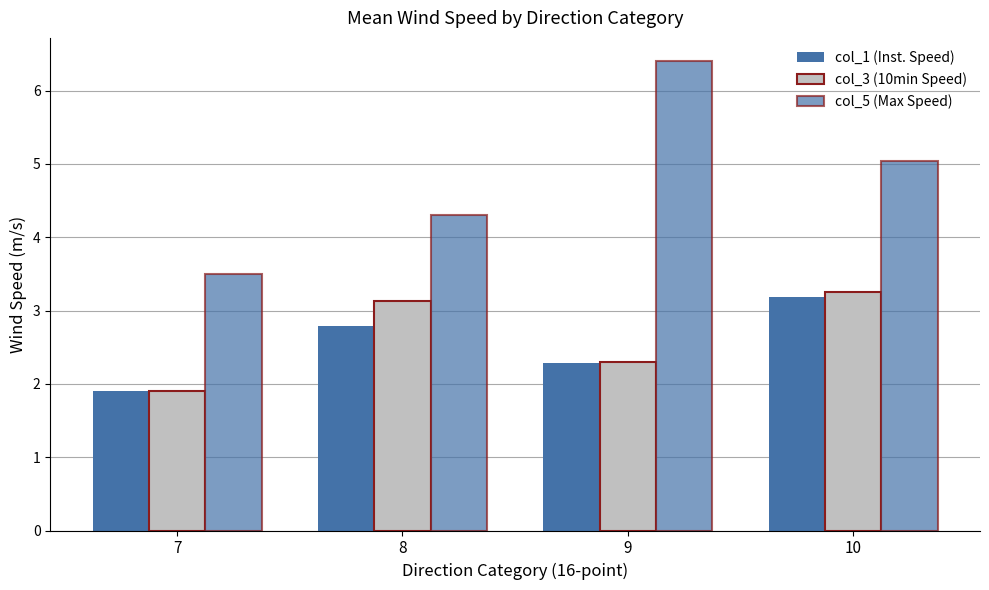

What is the difference between the maximum and minimum values in the col_1 (Inst. Speed) series?

1.3